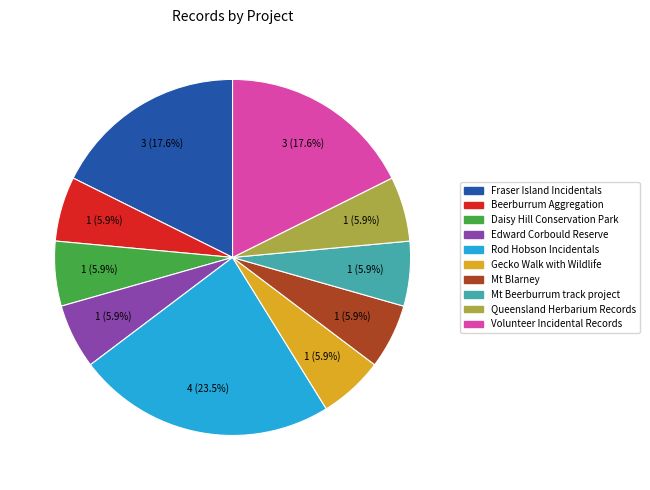

How many segments does this pie chart have?

10